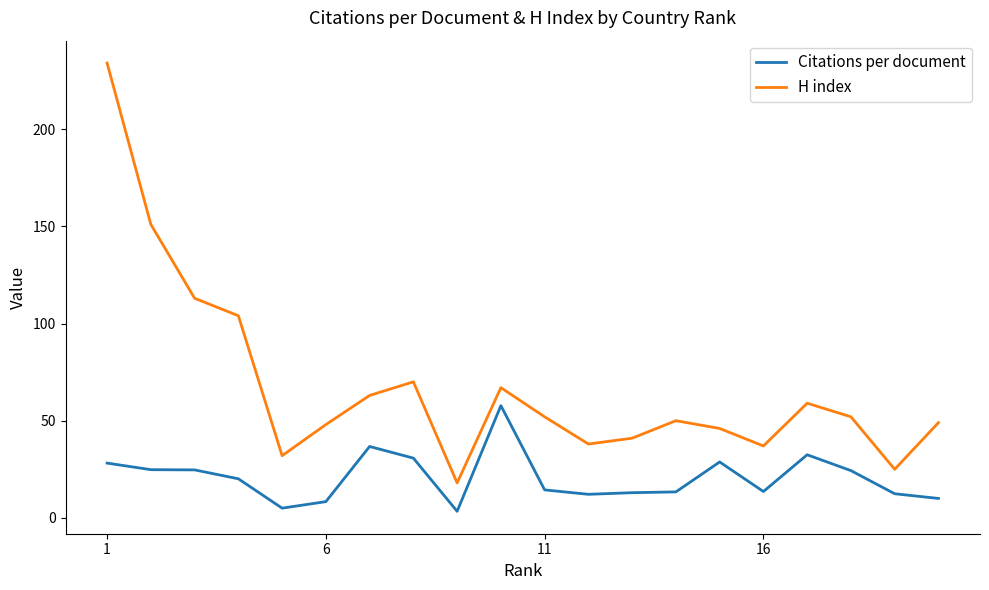

True or false: Citations per document and H index cross at least once.

False